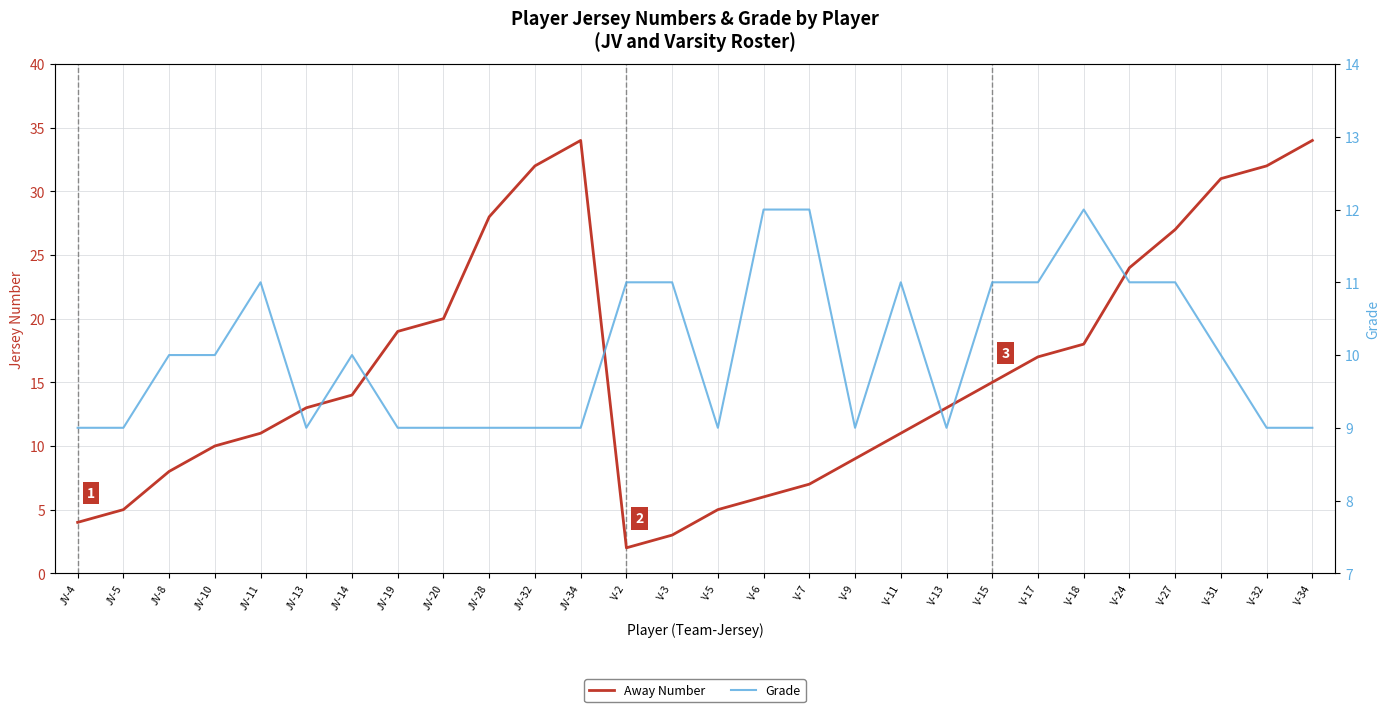

Is this an area chart (filled region under the line)?

No